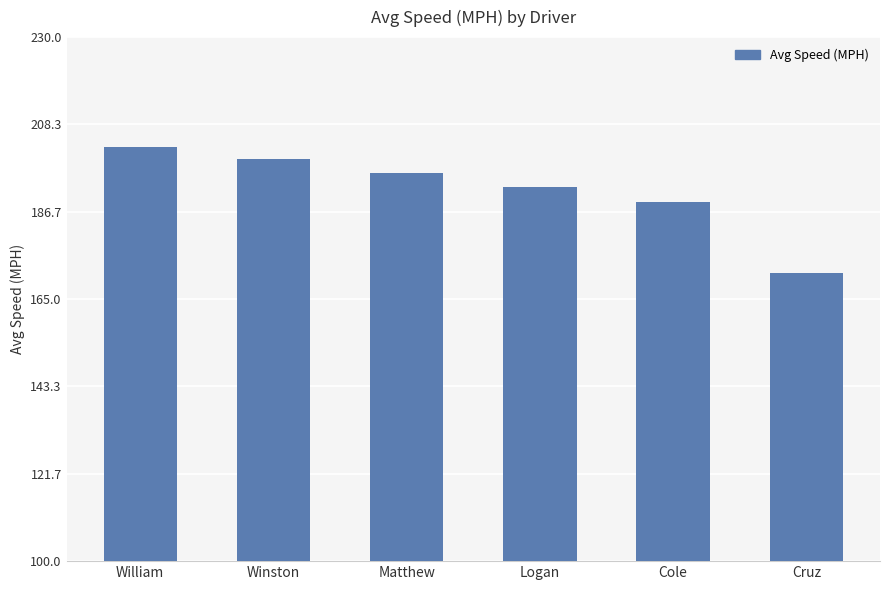

True or false: the data shows 245.9 at Cole.

False